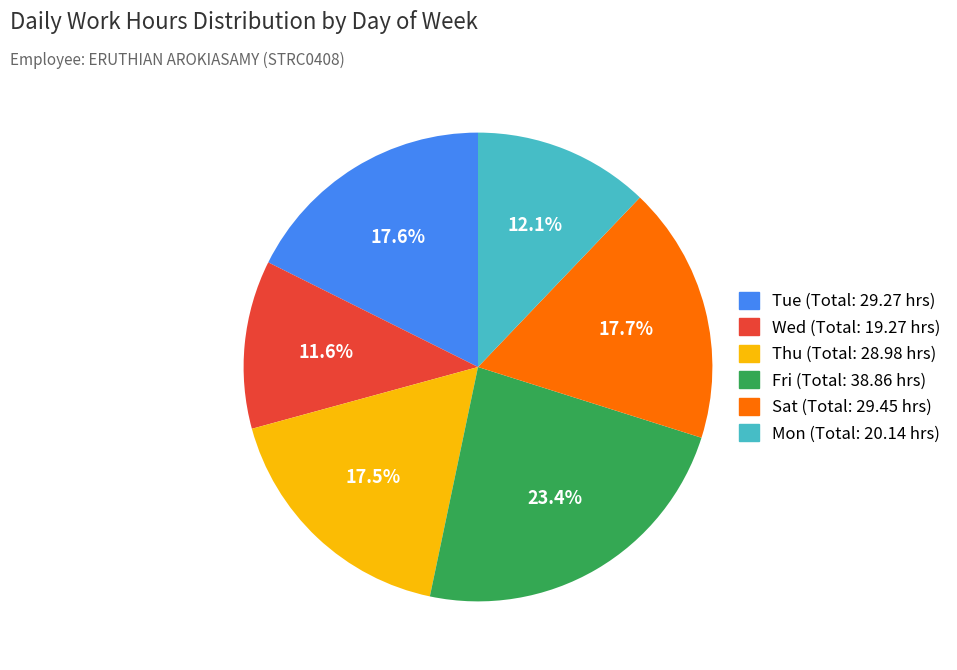

Is there a majority slice in this chart?

No